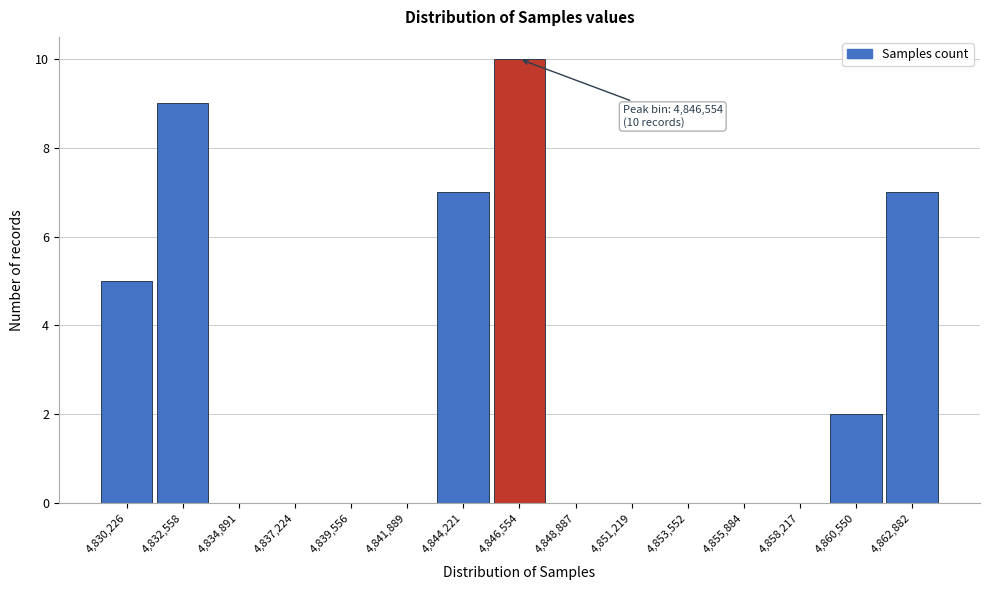

Which range on the x-axis has the tallest bar?

4845500 to 4847500